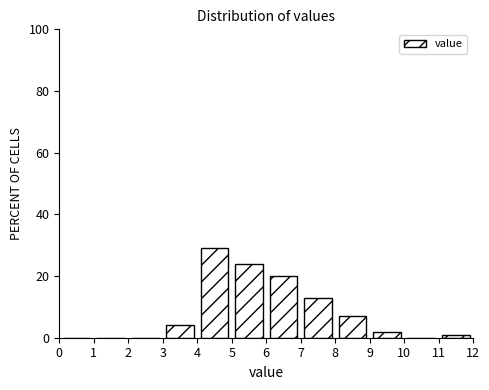

Reading left to right, transcribe this chart: for each bar, give the range it covers on the x-axis and its height. The values are not printed on the chart, so give them approximately, as read against the axis.

0 to 1: 0
1 to 2: 0
2 to 3: 0
3 to 4: 4
4 to 5: 30
5 to 6: 24
6 to 7: 20
7 to 8: 14
8 to 9: 8
9 to 10: 2
10 to 11: 0
11 to 12: under 2